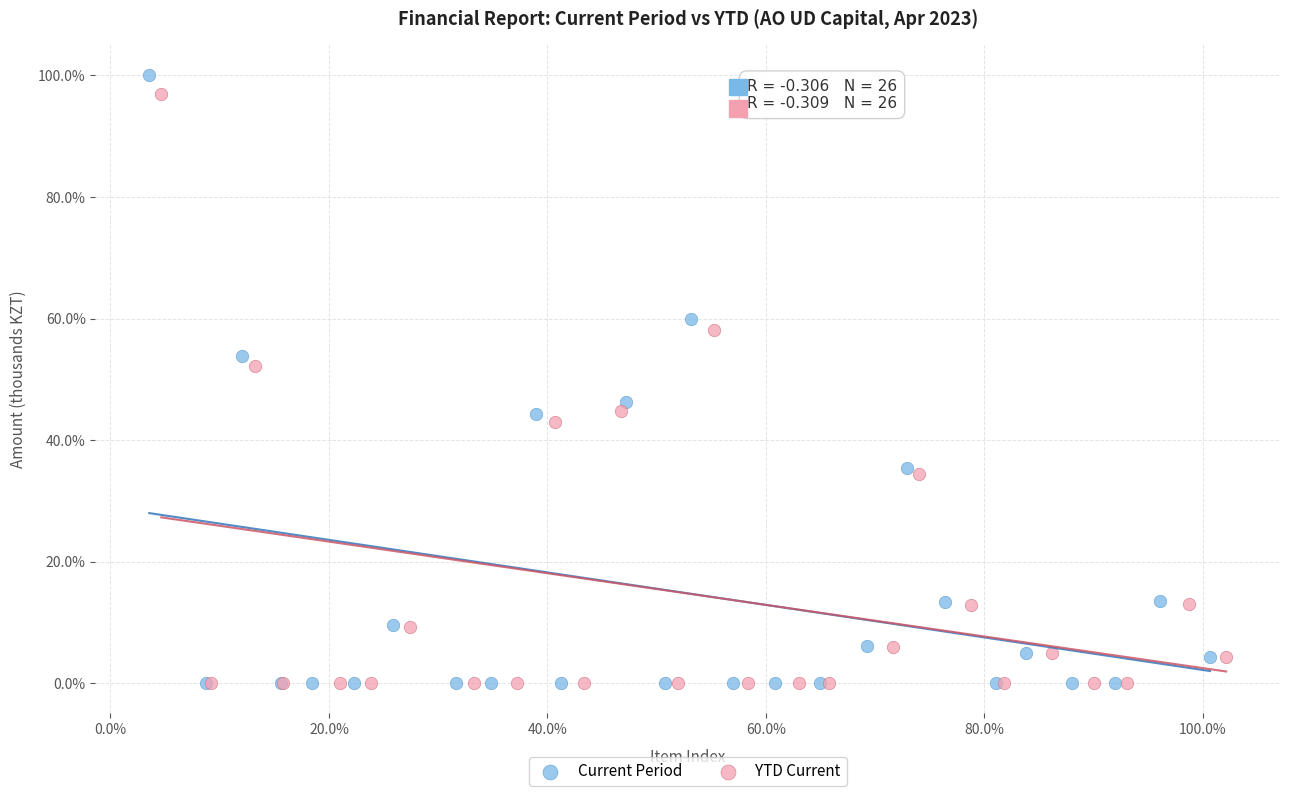

Which series has the widest spread of Y values?

Current Period